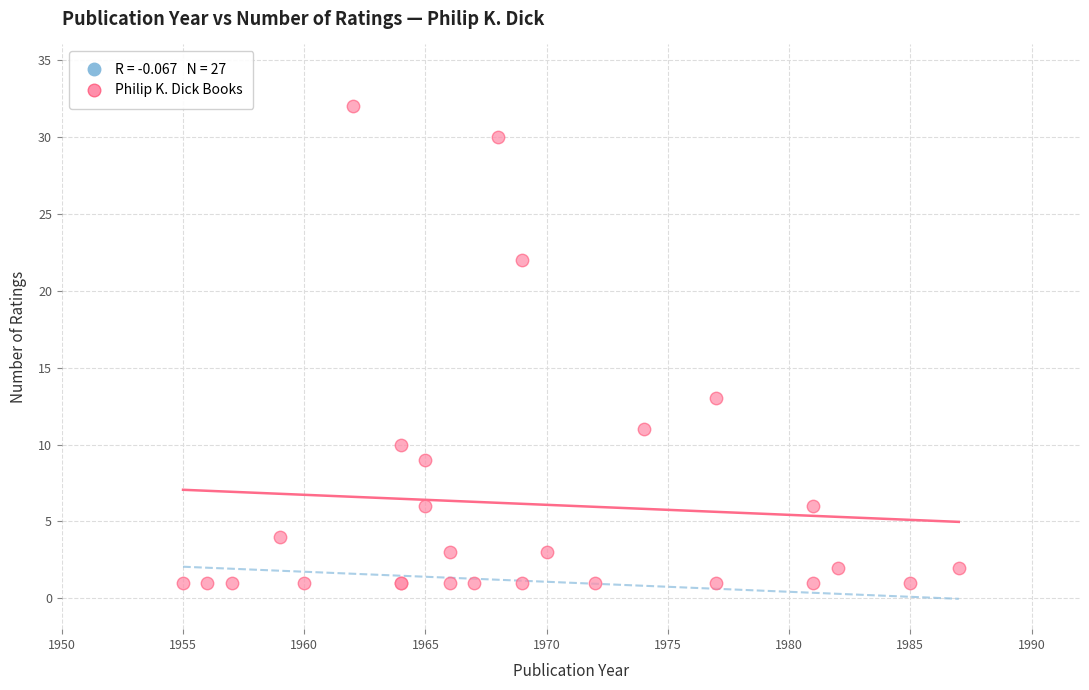

What Y value in the scatter plot is closest to 16?

13